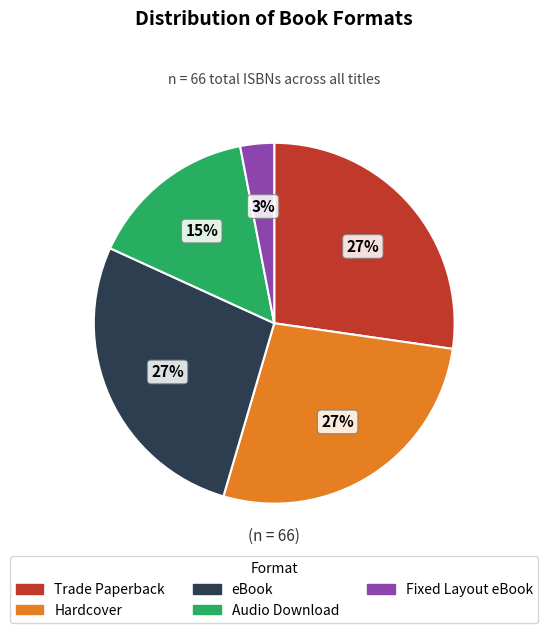

Do Hardcover and Audio Download together represent more than half of the pie?

No